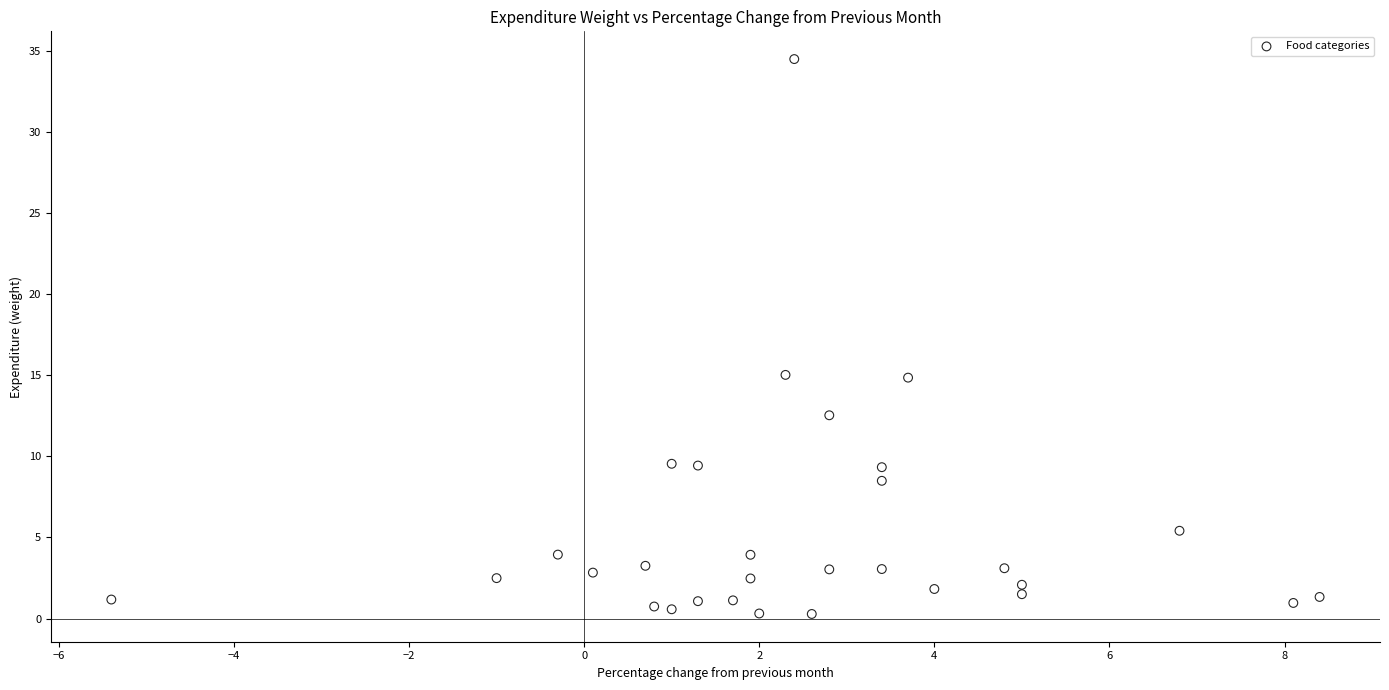

What is the range of Y values (max minus min)?

34.2